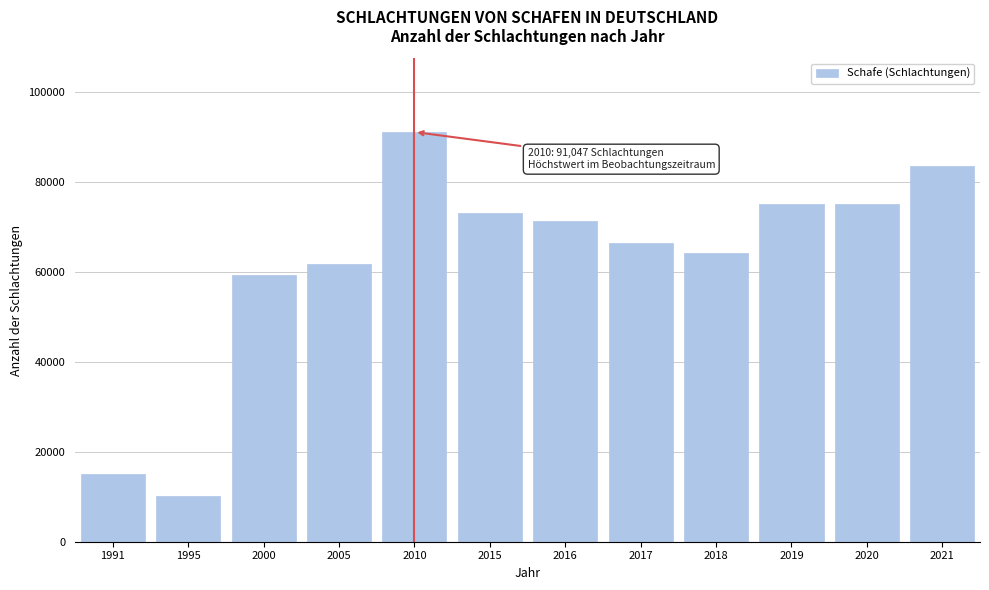

Between 1991 and 2015, which is larger?

2015